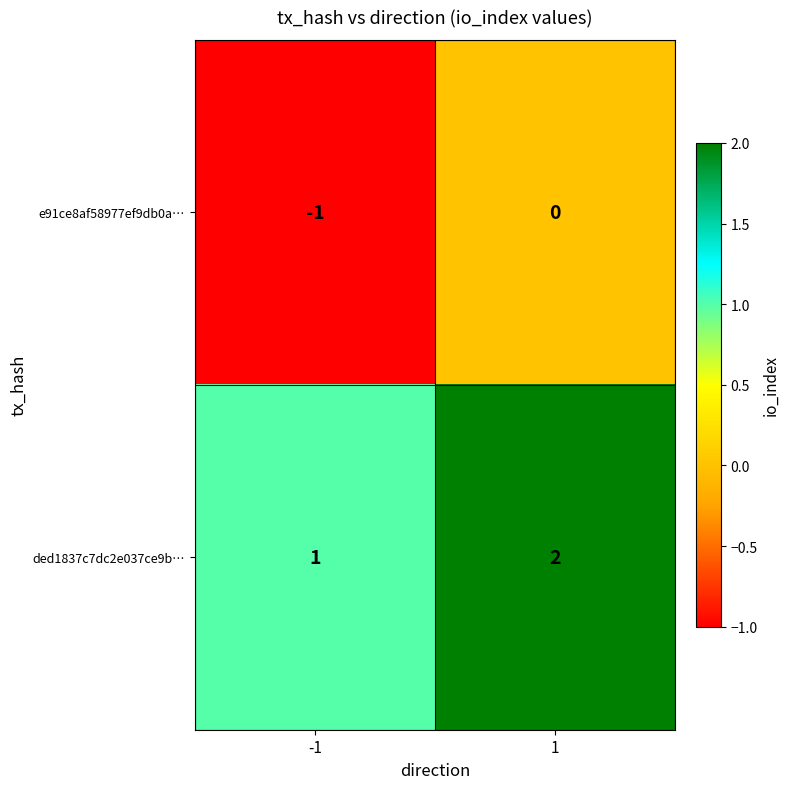

Which series has the largest total across all categories?

ded1837c7dc2e037ce9b…